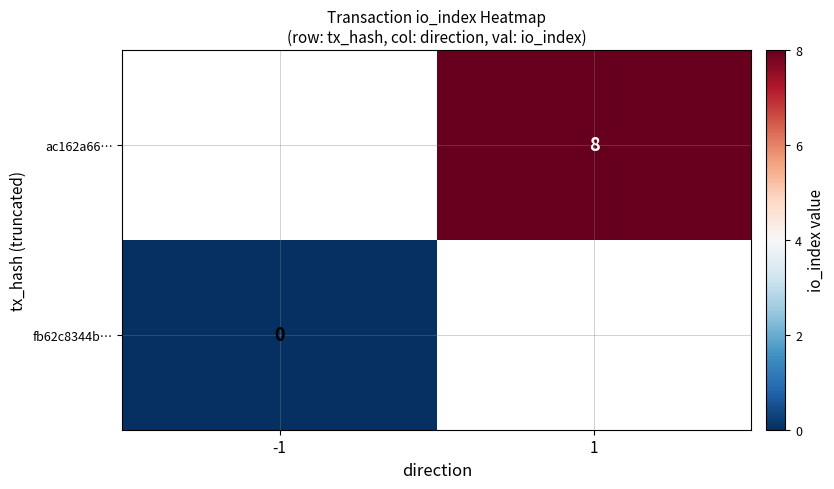

Rank the series by their maximum value, from highest to lowest.

fb62c8344b…, ac162a66…